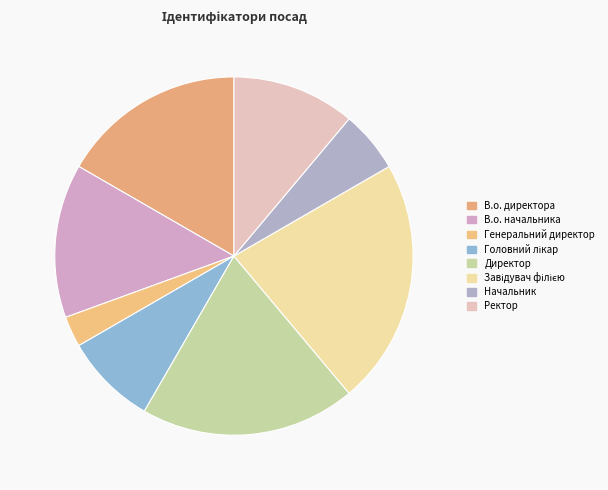

To the nearest percent, what percentage of the pie is В.о. начальника?

14%